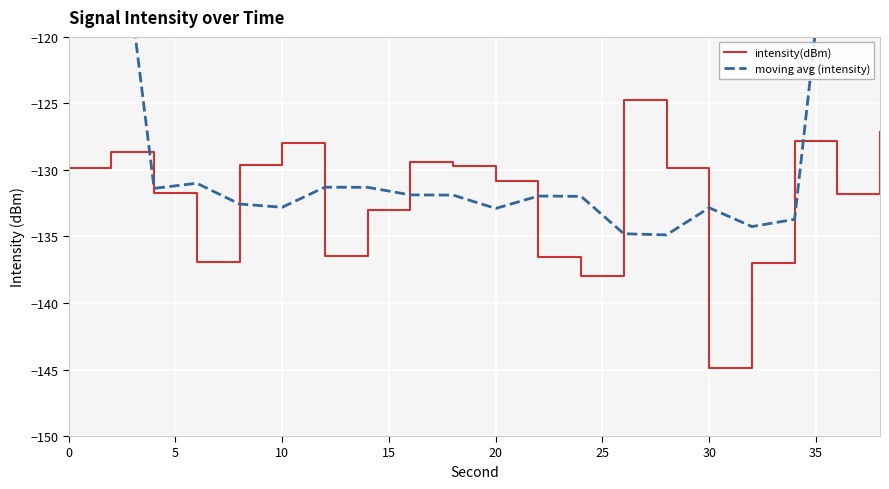

Where do intensity(dBm) and moving avg (intensity) first cross each other?

15 and 20